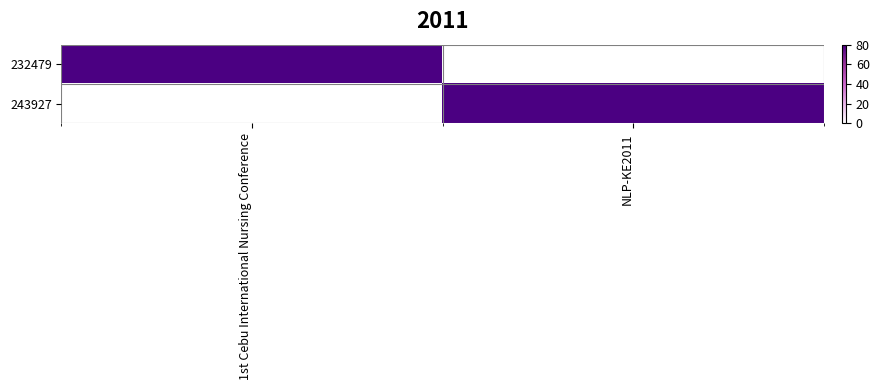

What is the total value across all series at NLP-KE2011?

80.0